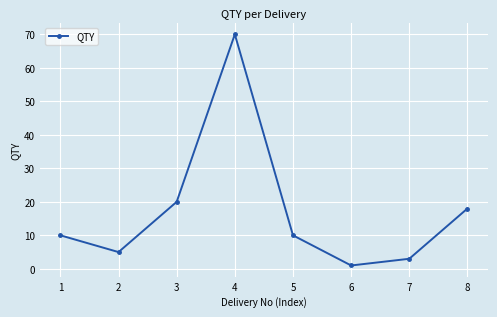

At which category does the data reach its first local peak?

4